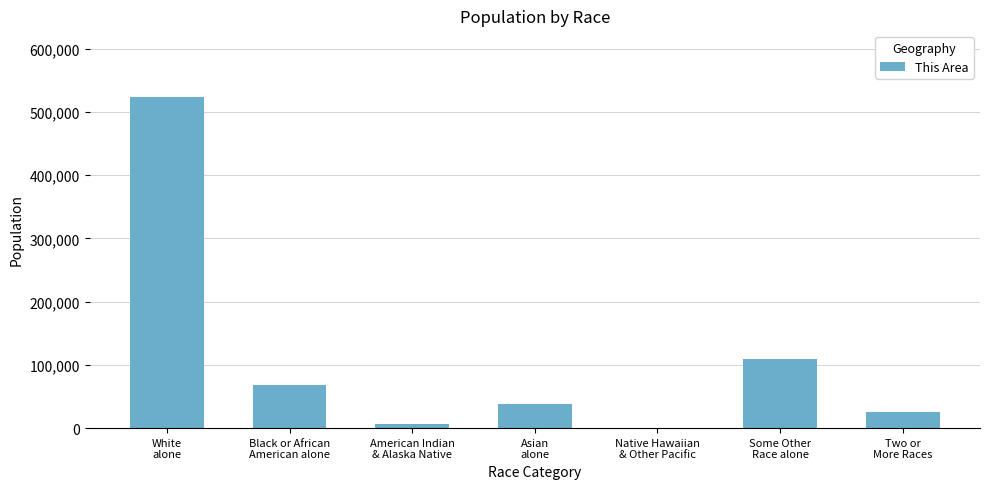

How many categories are shown in the chart?

7